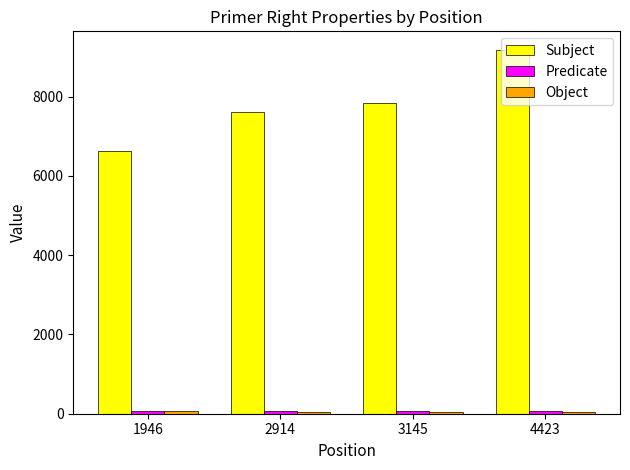

What is the difference between the highest and lowest values at 2914?

7566.1